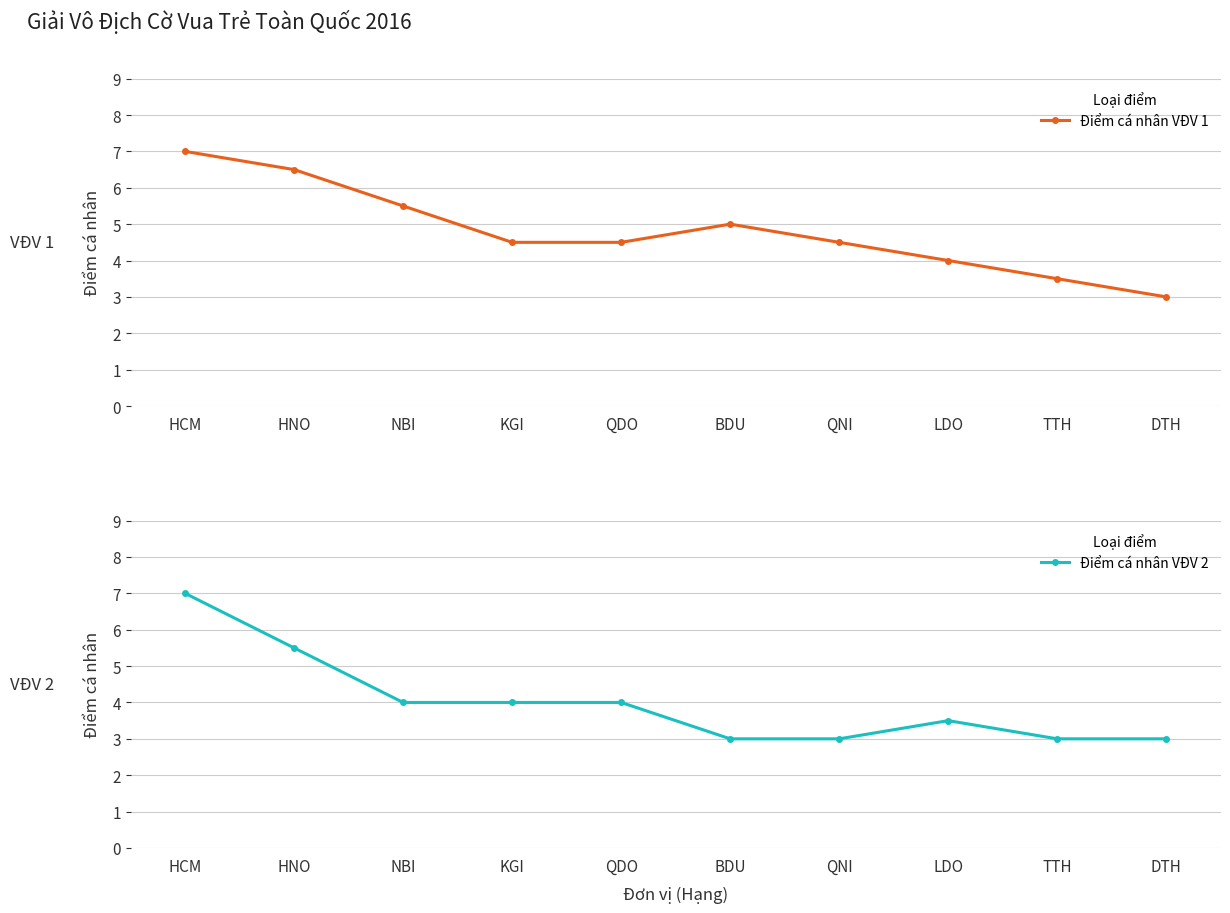

Rank the series at HNO from highest to lowest value.

Điểm cá nhân VĐV 1, Điểm cá nhân VĐV 2